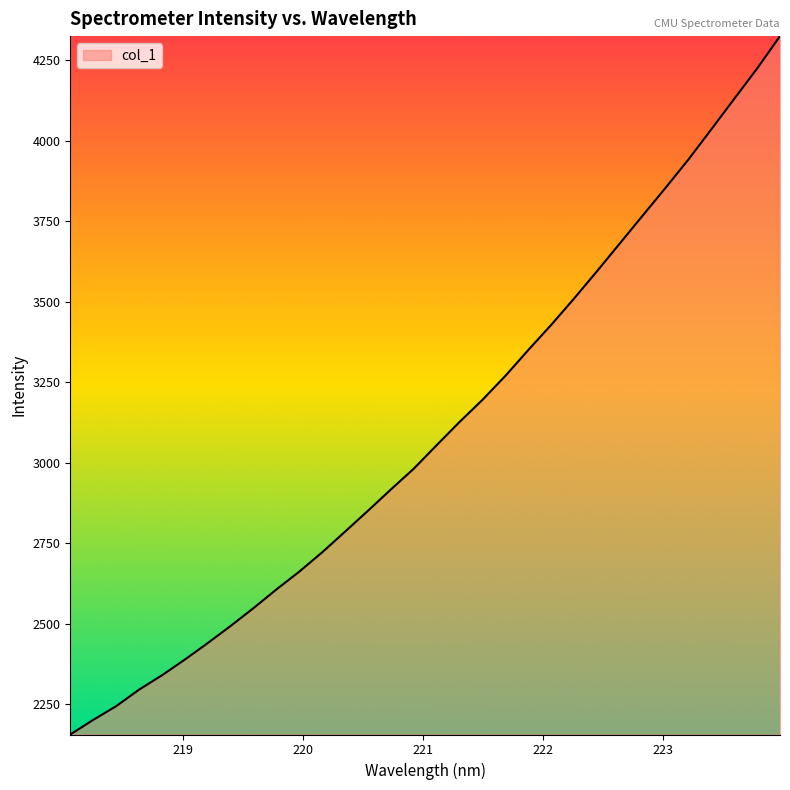

What is the difference between the maximum and minimum values?

2168.1